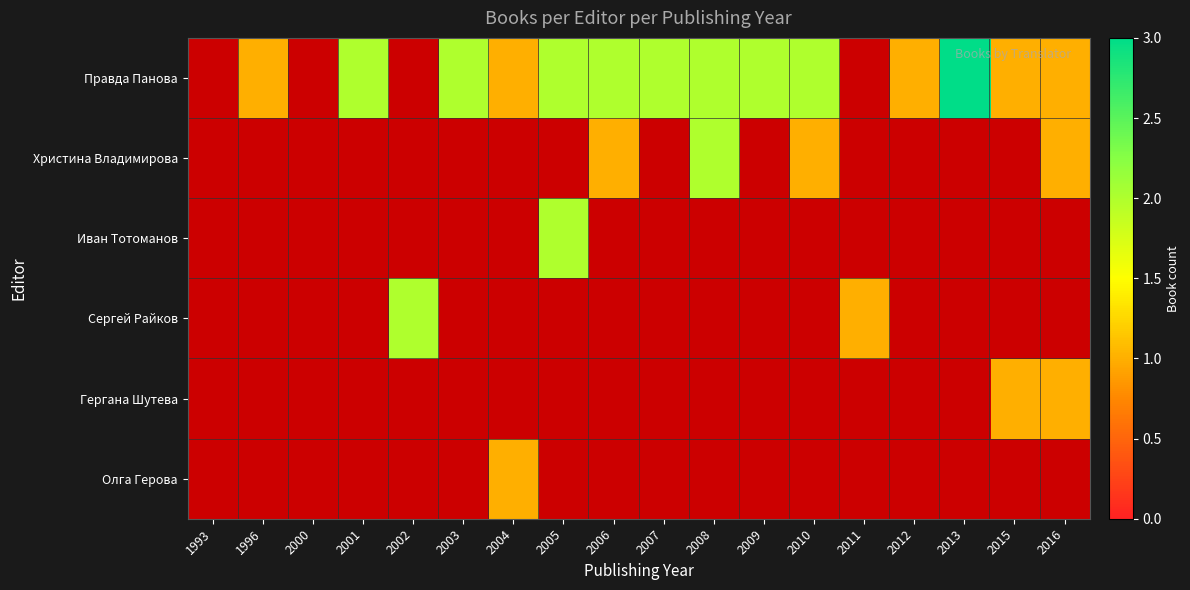

Count the number of categories in the chart.

18